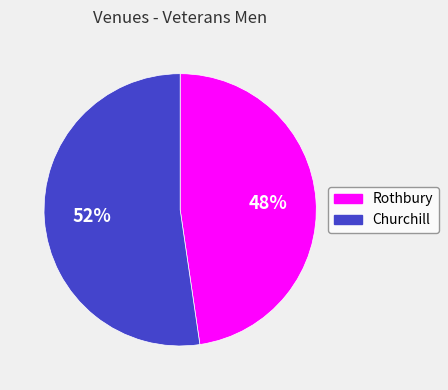

Do Churchill and Rothbury together represent more than half of the pie?

Yes